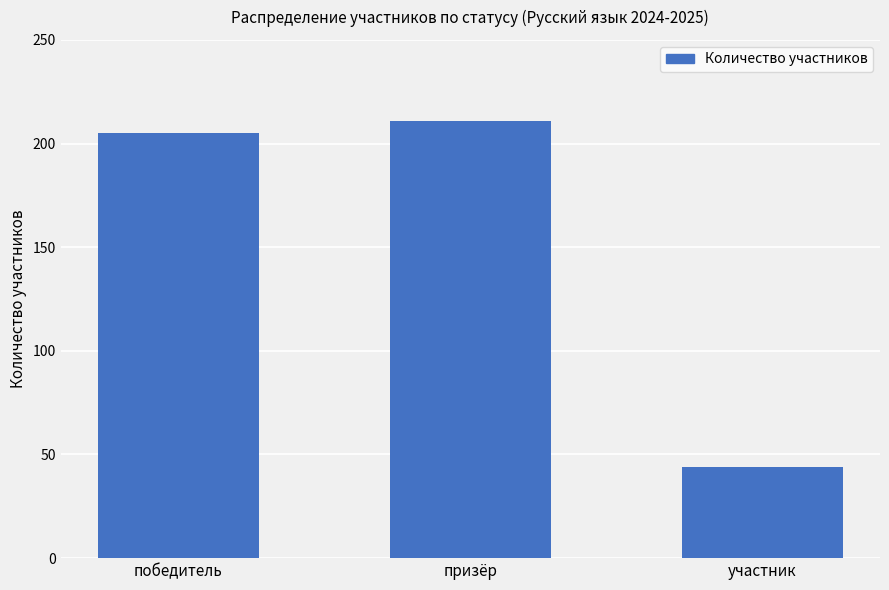

Count the number of categories in the chart.

3